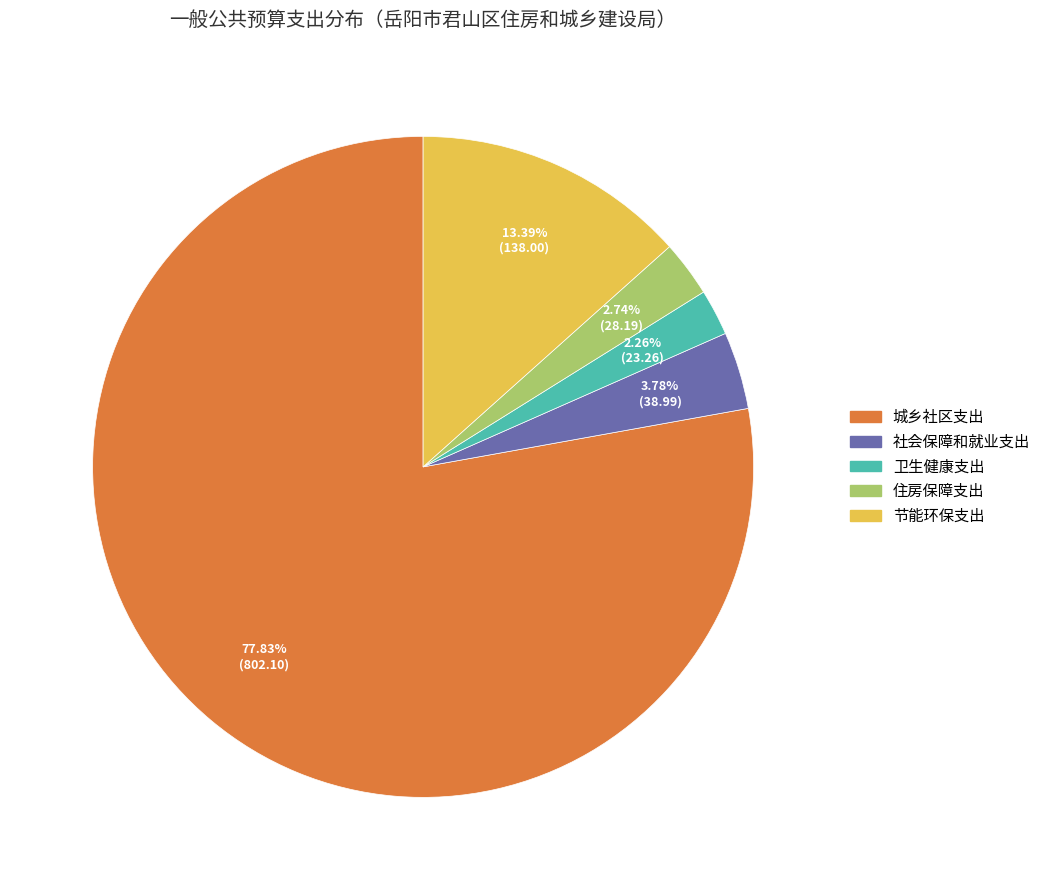

What is the largest slice in the pie chart?

城乡社区支出